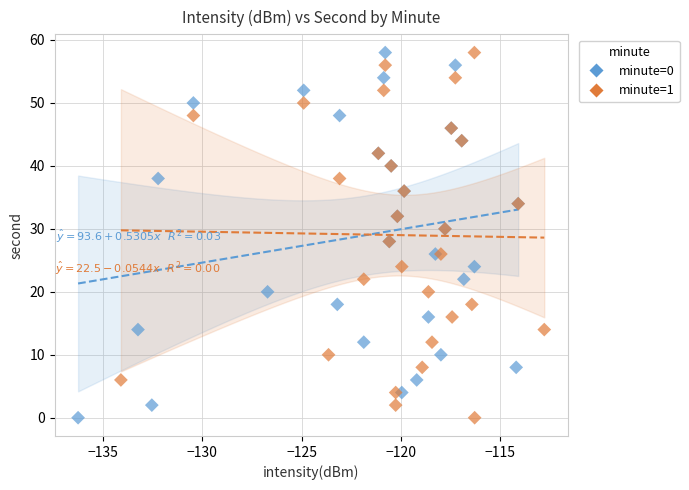

What are all the series names shown in the legend?

minute=0, minute=1